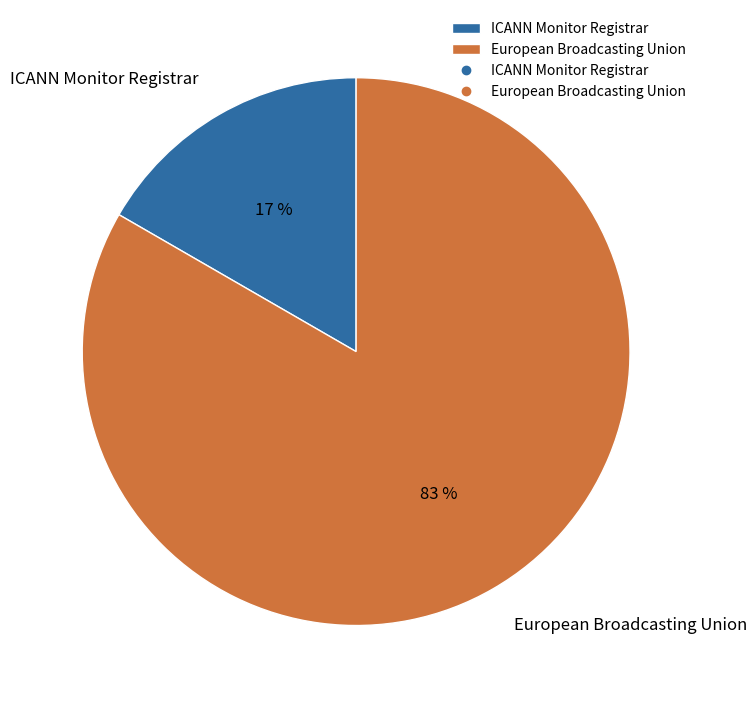

Is there any slice that represents more than half of the pie?

Yes